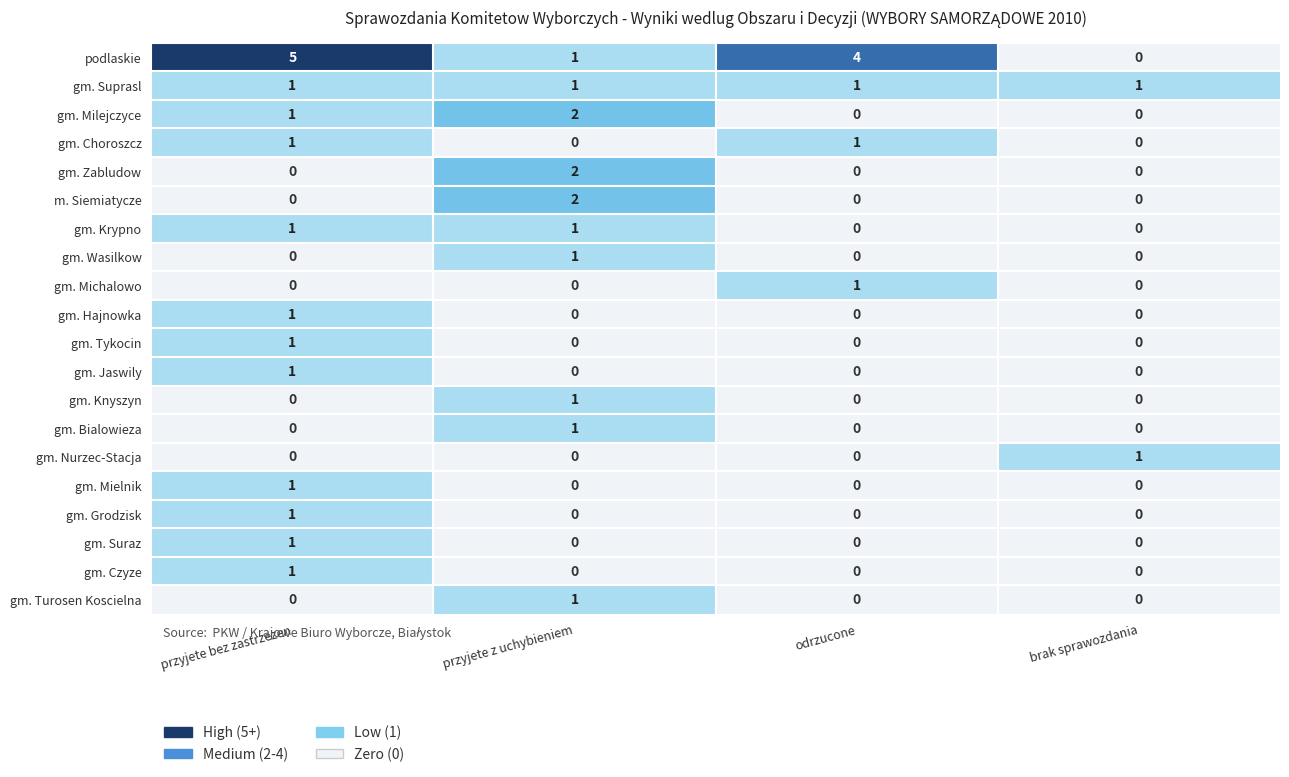

What is the total value across all series at odrzucone?

7